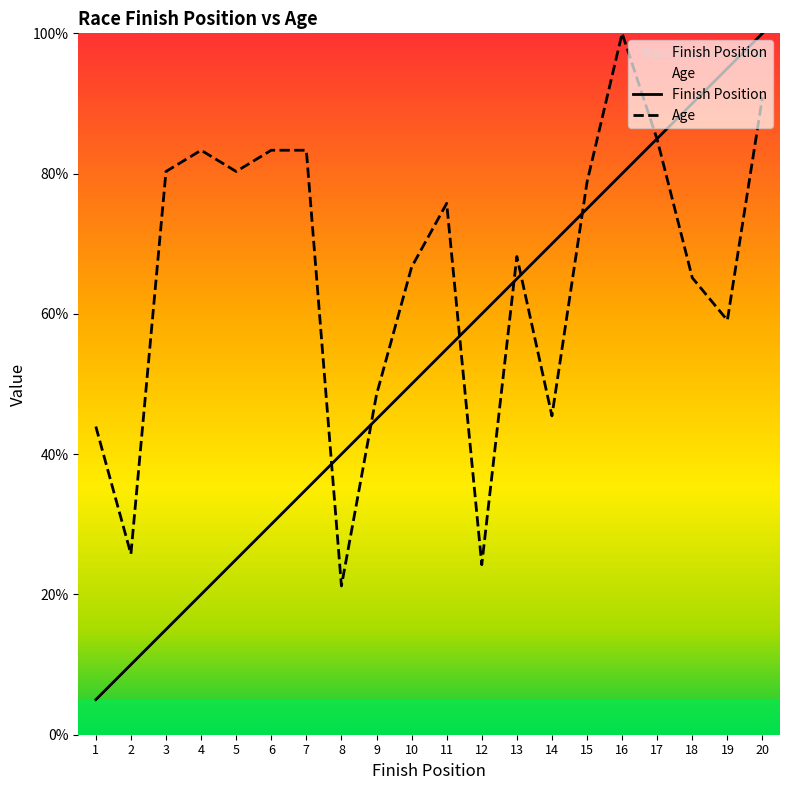

Between 20 and 6, which is larger?

20